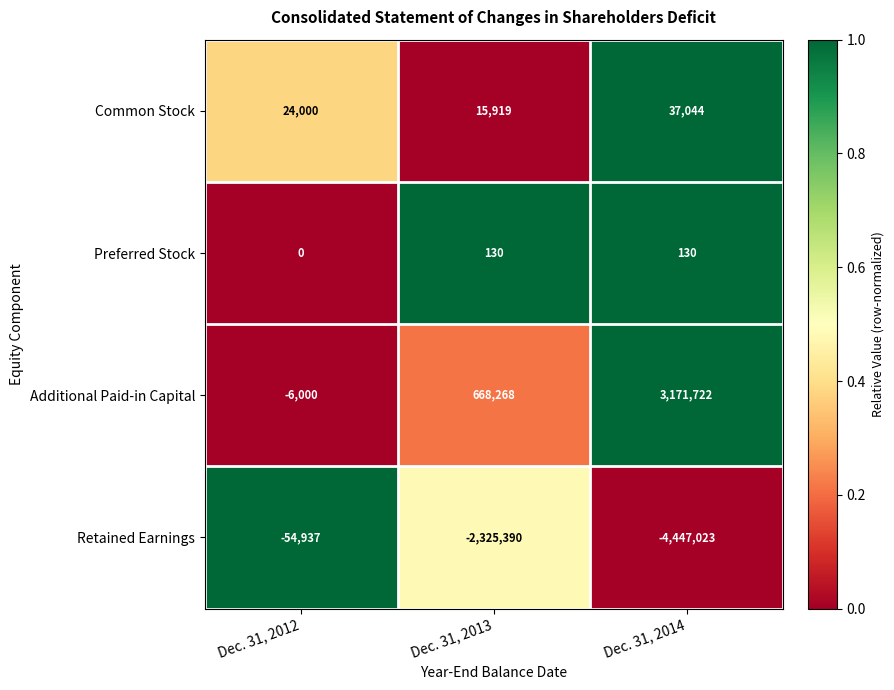

Rank the series at Dec. 31, 2014 from highest to lowest value.

Additional Paid-in Capital, Common Stock, Preferred Stock, Retained Earnings